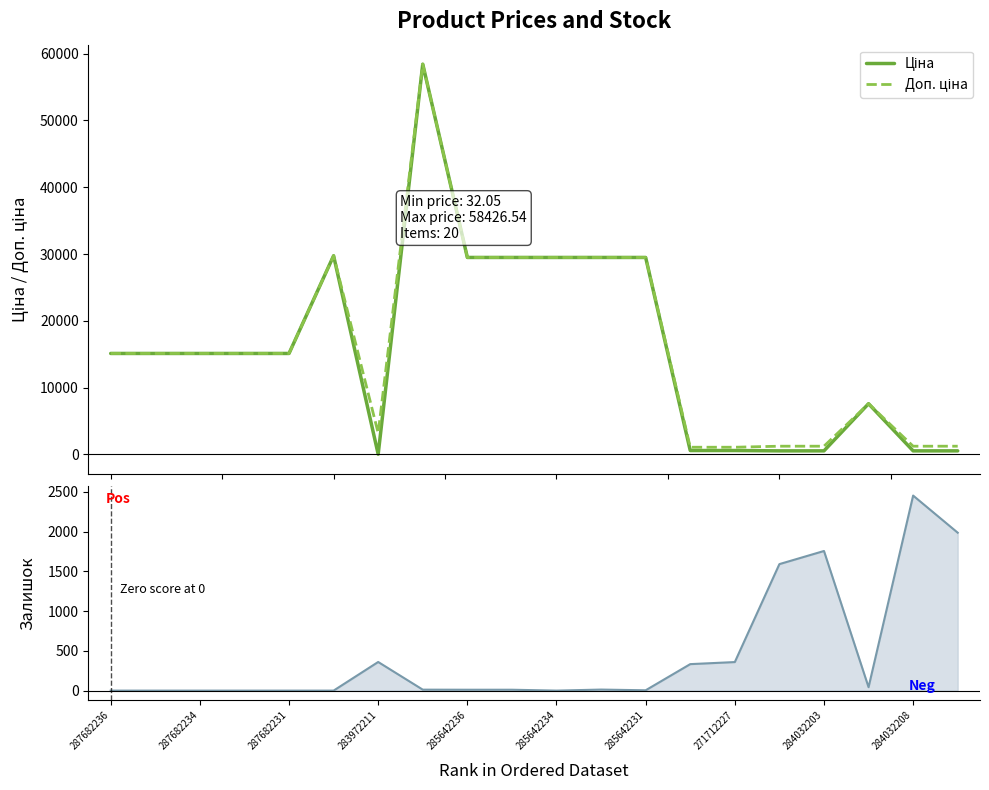

What is the sum of all Ціна values?

322195.6